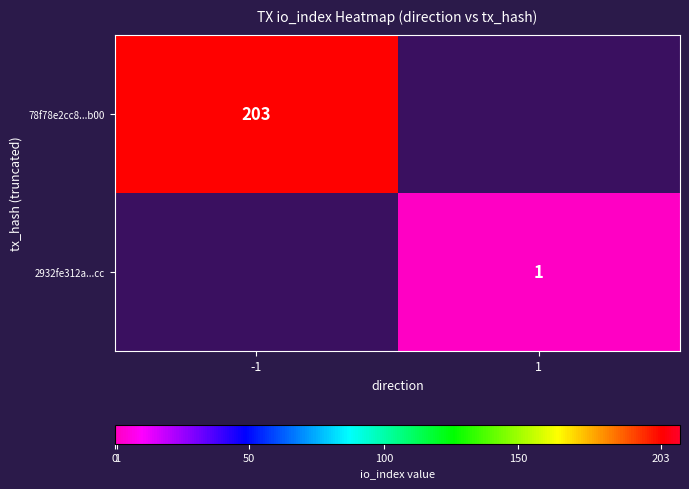

True or false: 78f78e2cc8...b00 has a value of 41.1 at -1.

False